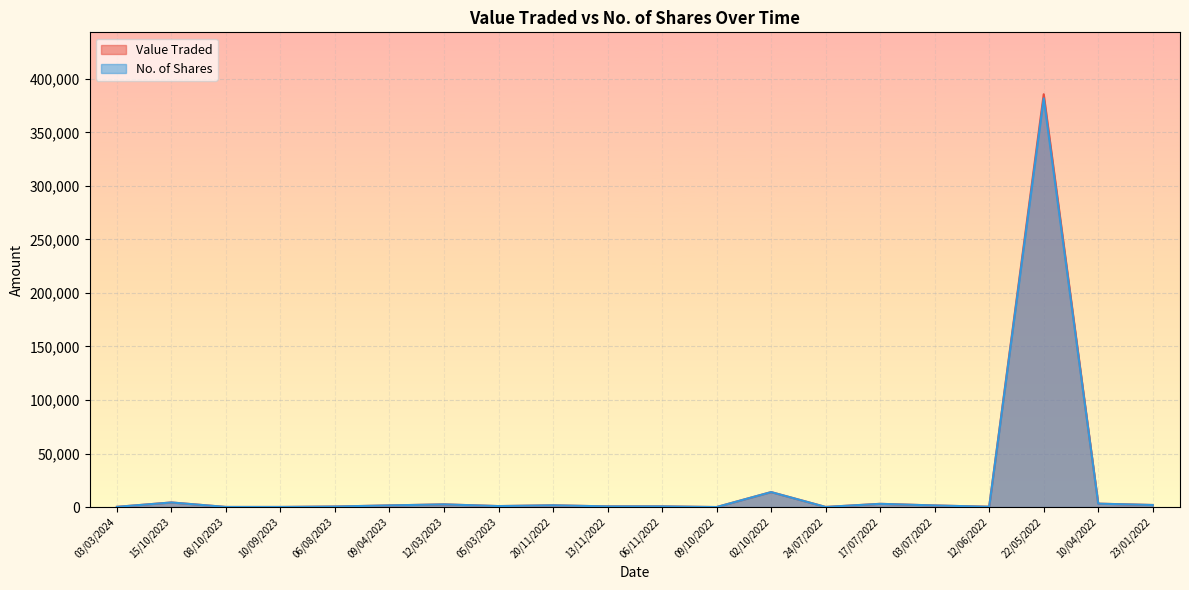

What is the difference between the maximum and second lowest values in the Value Traded series?

385445